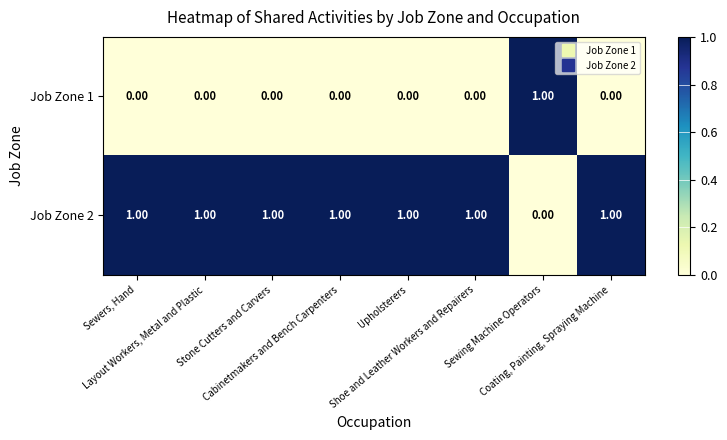

How many series are shown in this chart?

2